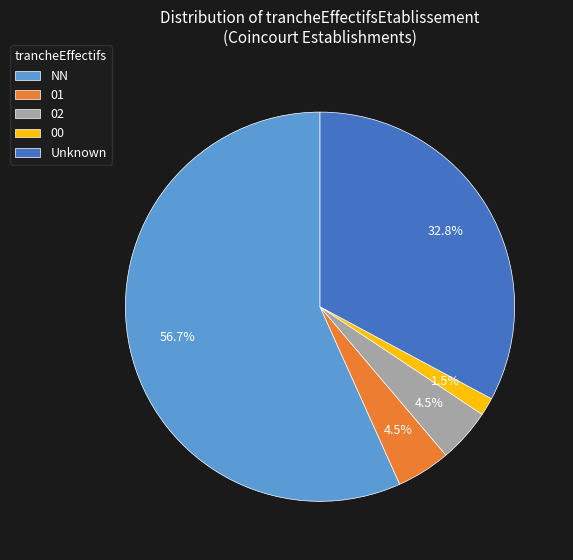

What is the largest slice in the pie chart?

NN